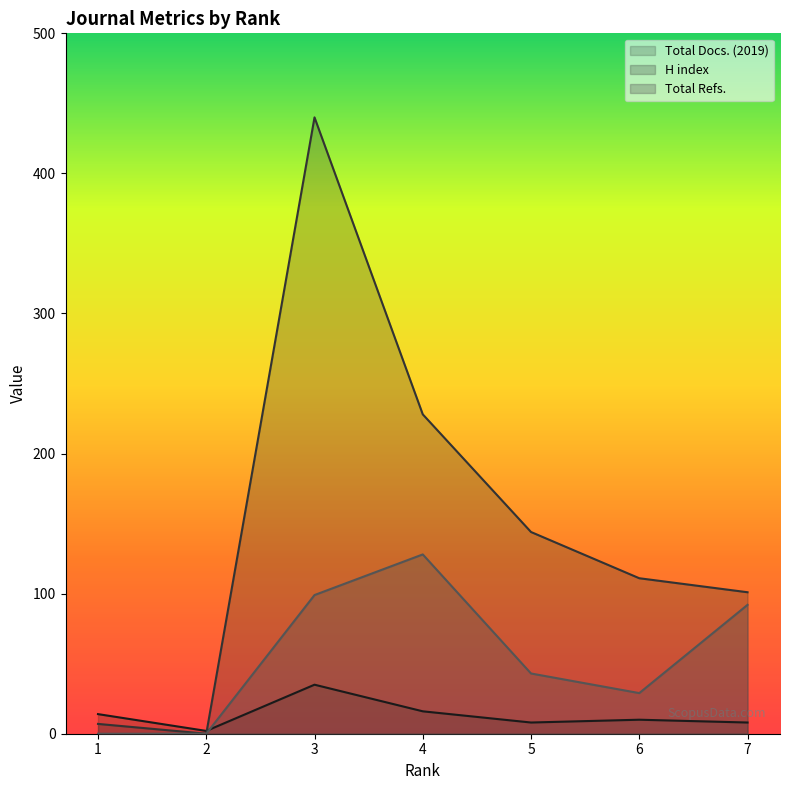

Reading left to right, extract all data points from this chart.

Total Docs. (2019): 7=8	6=10	5=8	4=16	3=35	2=2	1=14
H index: 7=101	6=111	5=144	4=228	3=440	2=0	1=7
Total Refs.: 7=92	6=29	5=43	4=128	3=99	2=0	1=0